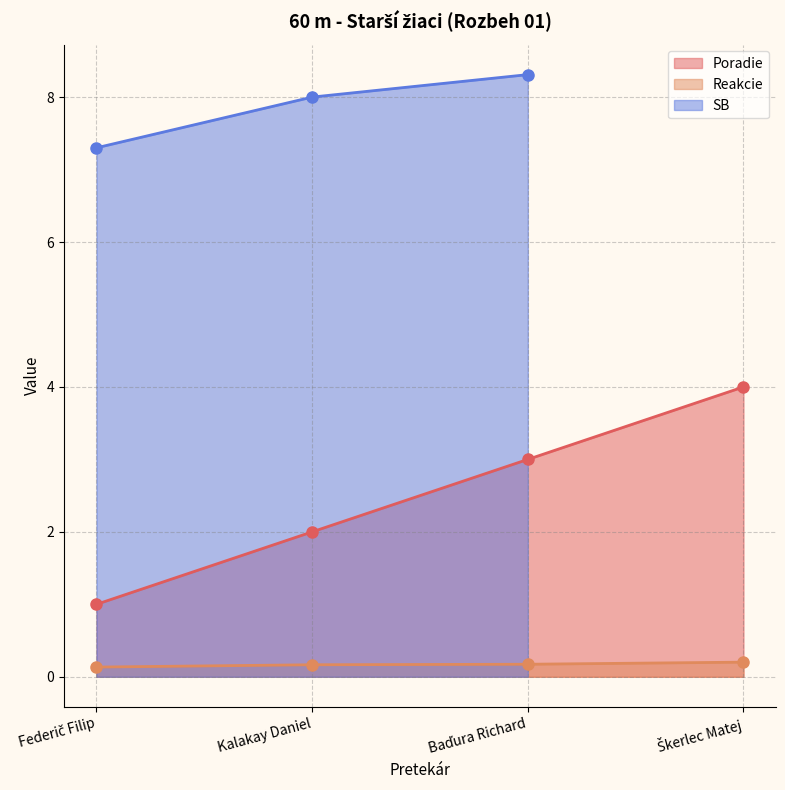

Count the number of categories in the chart.

4